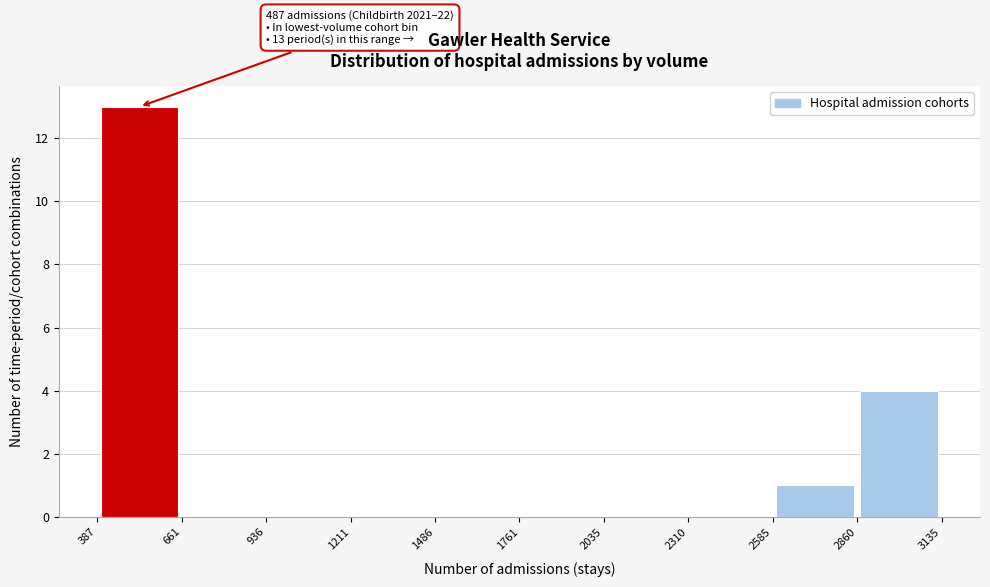

Over which range of the x-axis is the bar tallest?

387 to 661